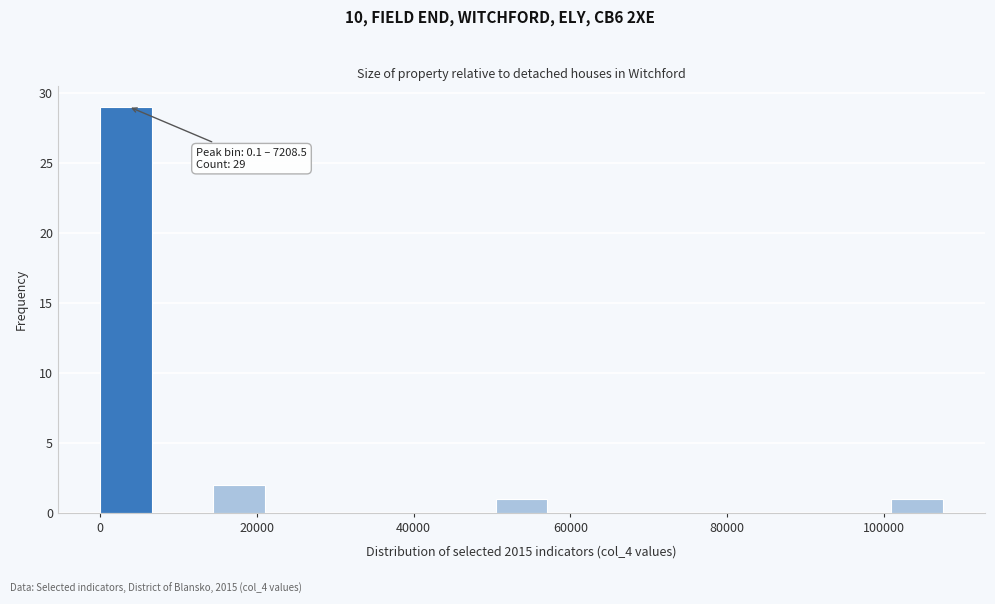

Around what value on the x-axis is the tallest bar? Give the approximate position of its centre, as read against the axis.

4000